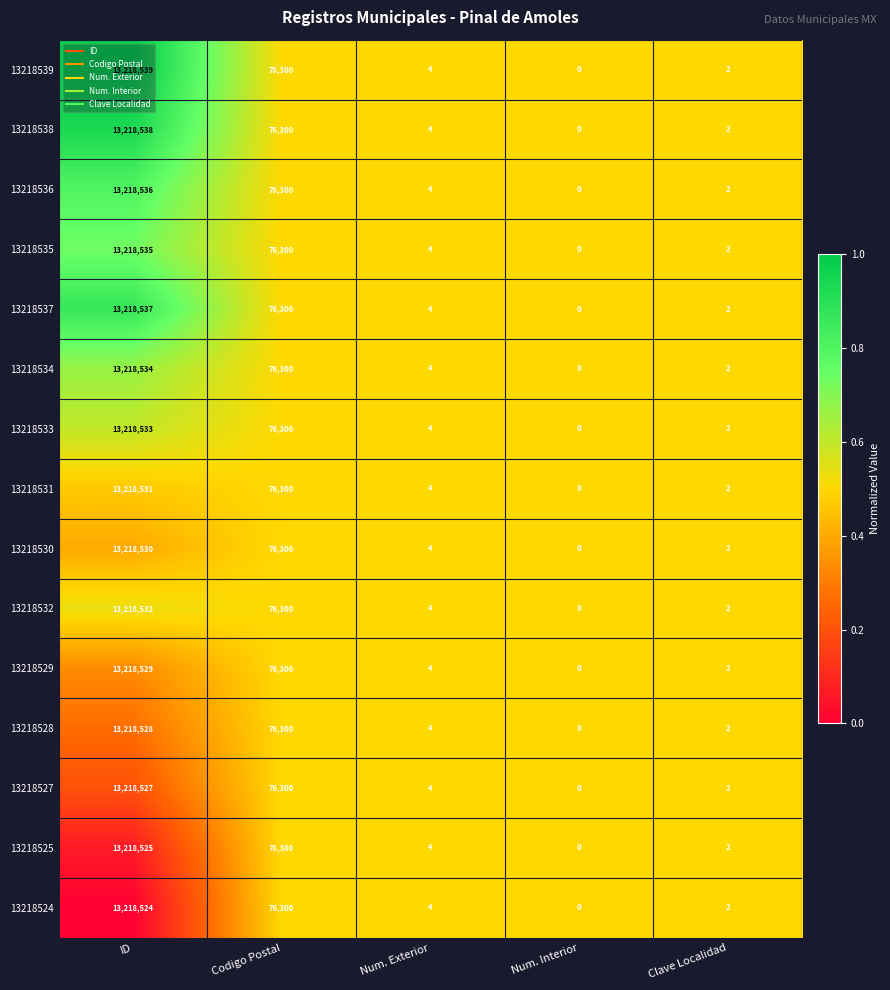

True or false: 13218528 has a value of -5208705 at Num. Interior.

False